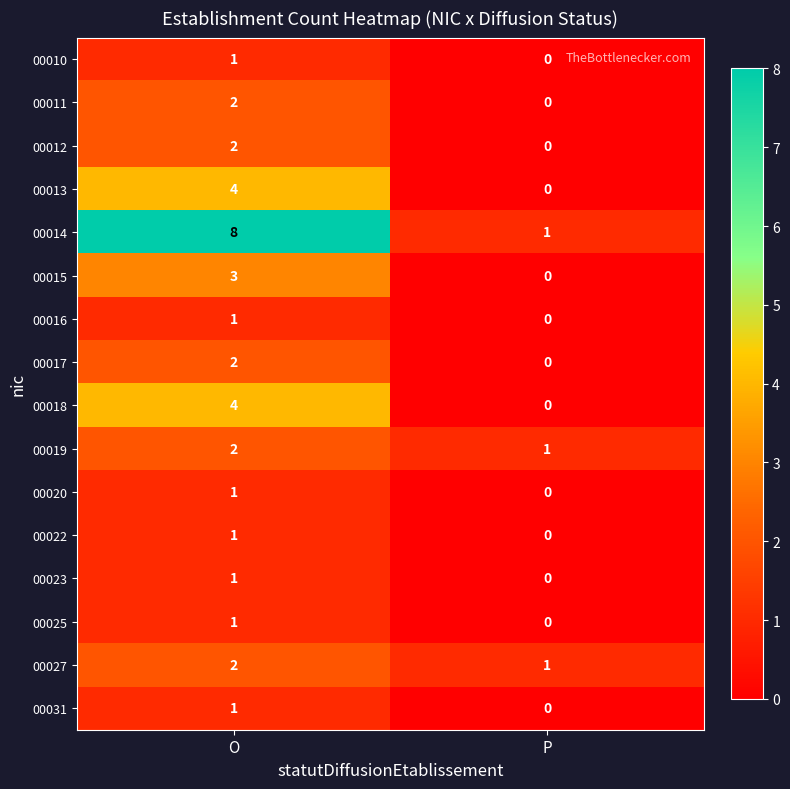

List the labels in order of 00016 value, smallest first.

P, O